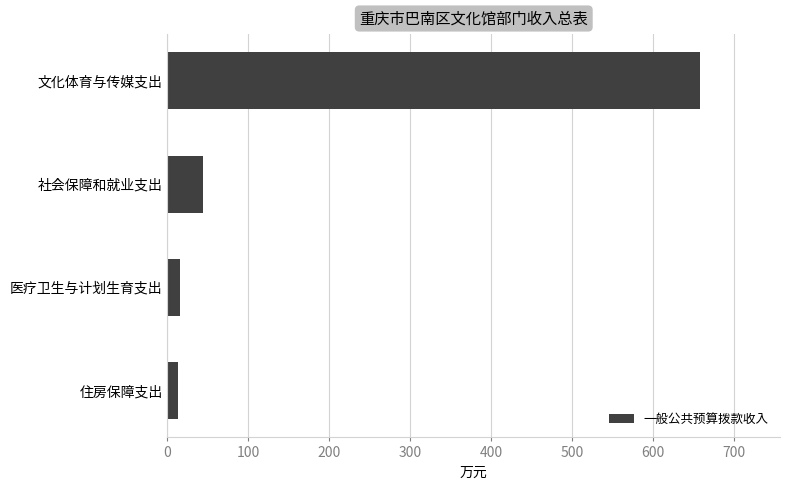

What is the minimum value shown in the chart?

13.3